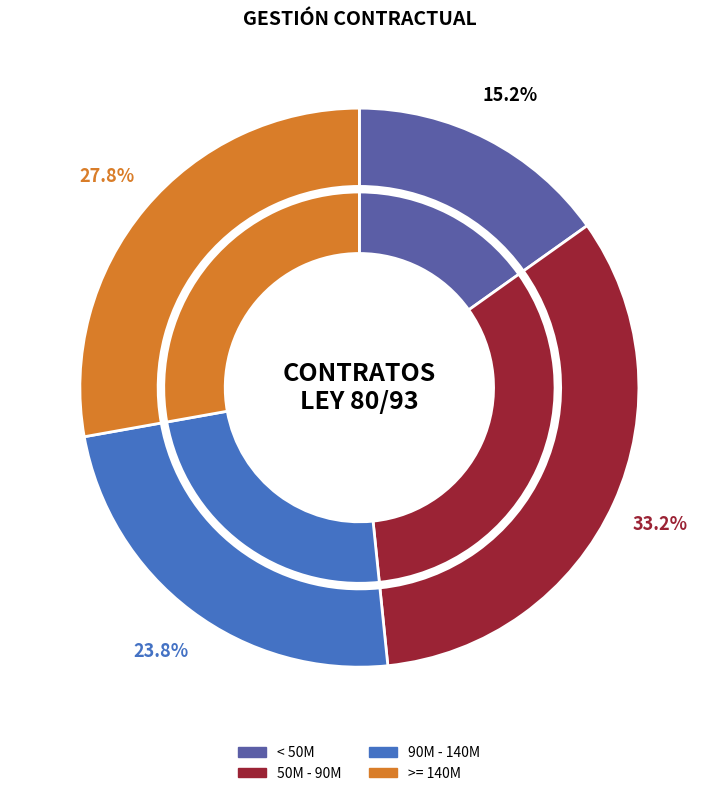

Is there any slice that represents more than half of the pie?

No